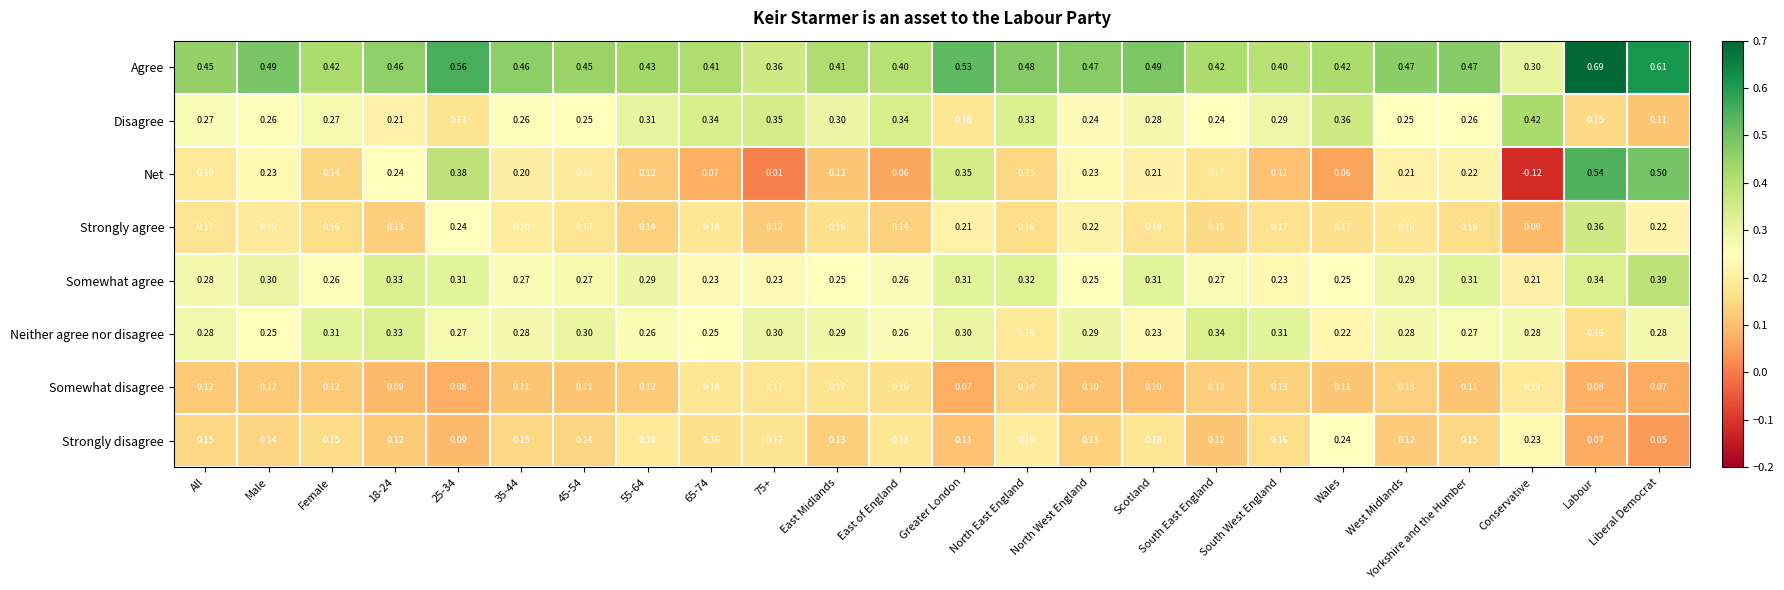

What is the spread (max minus min) of values at East of England?

0.3